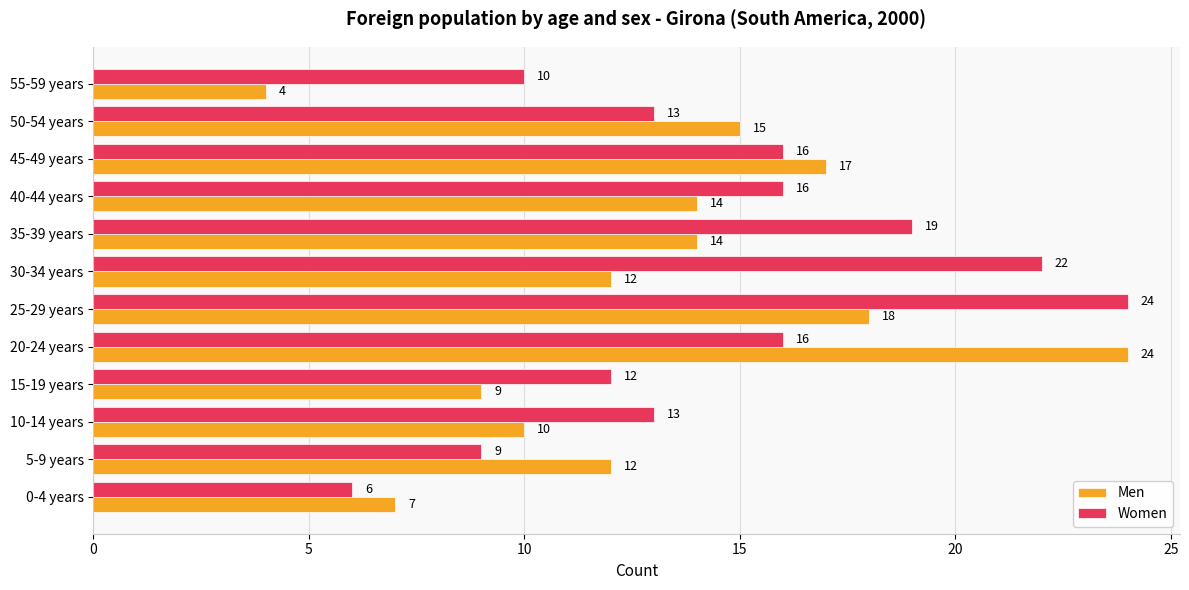

What is the total value across all series at 55-59 years?

14